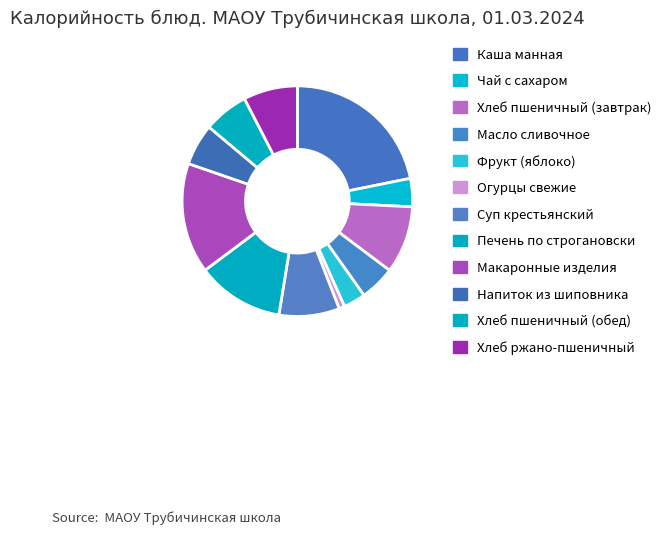

What percentage is the Хлеб ржано-пшеничный slice, to the nearest percent?

8%